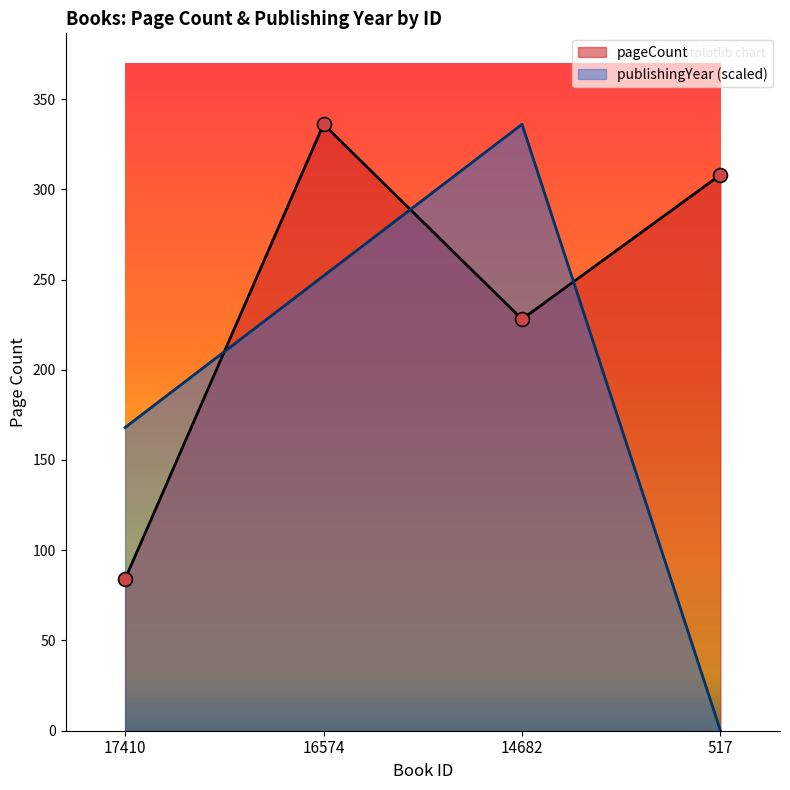

What is the value of the publishingYear point at the 3rd from the left?

336